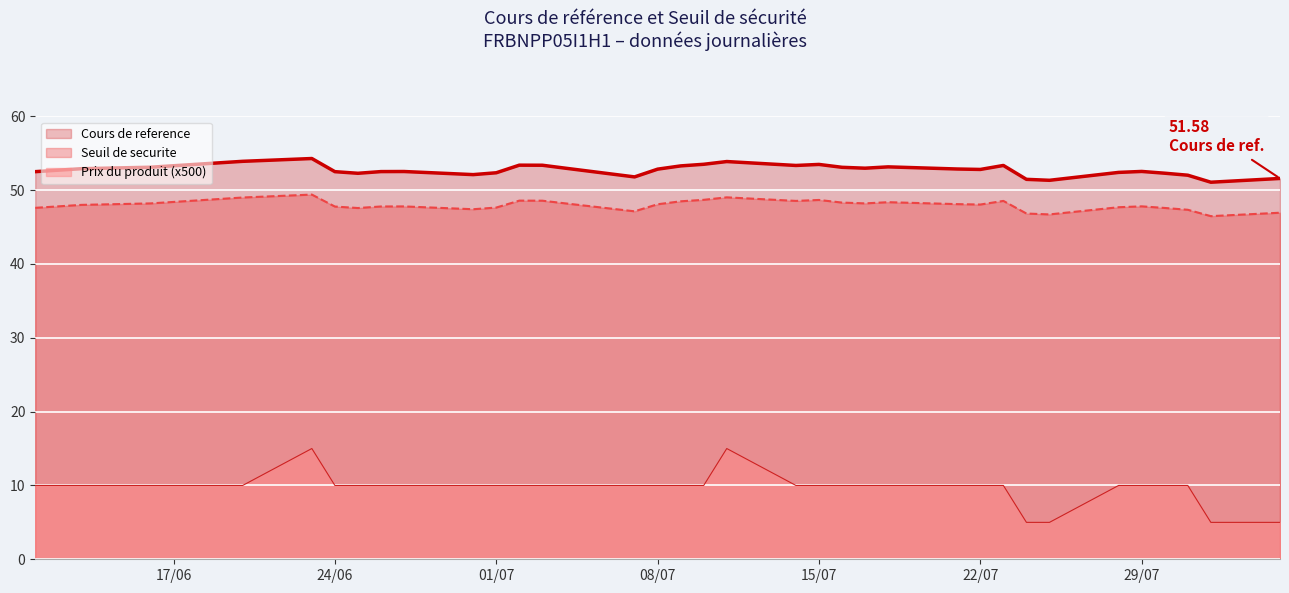

Which label corresponds to the largest value in the chart?

2025-06-23